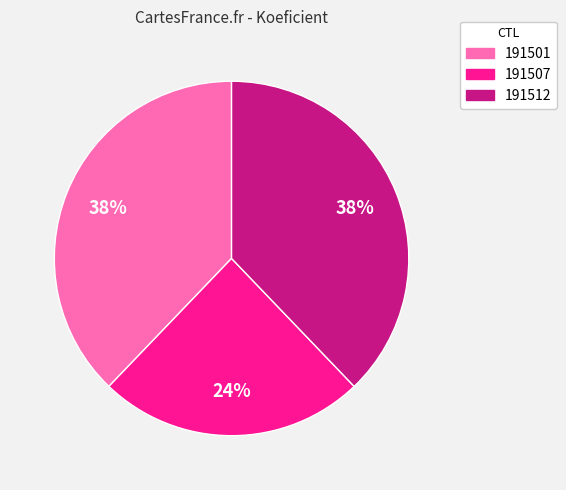

Which category has the smallest portion of the pie?

191507